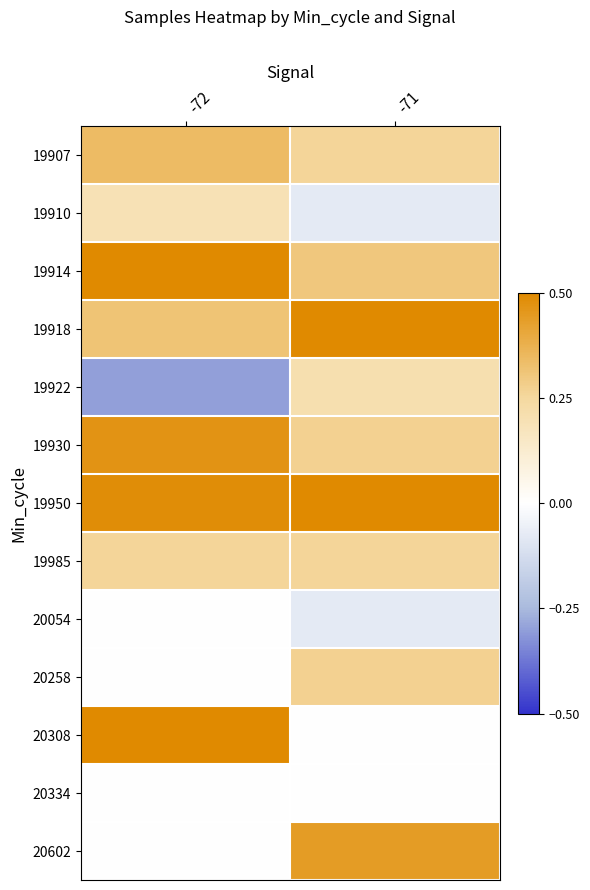

Which label corresponds to the largest value in the chart?

-72